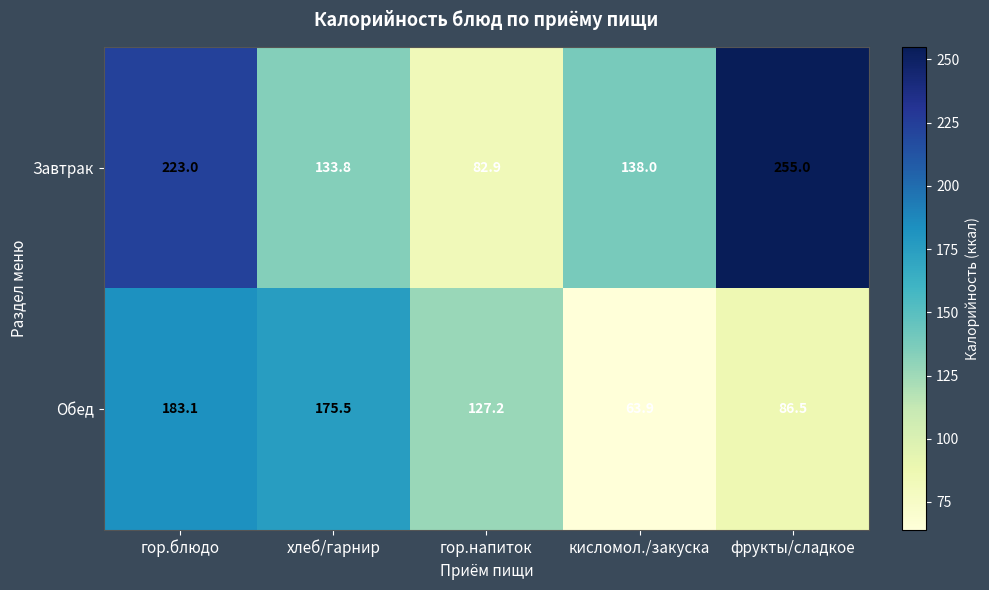

At which category does the chart reach its minimum across all series?

кисломол./закуска